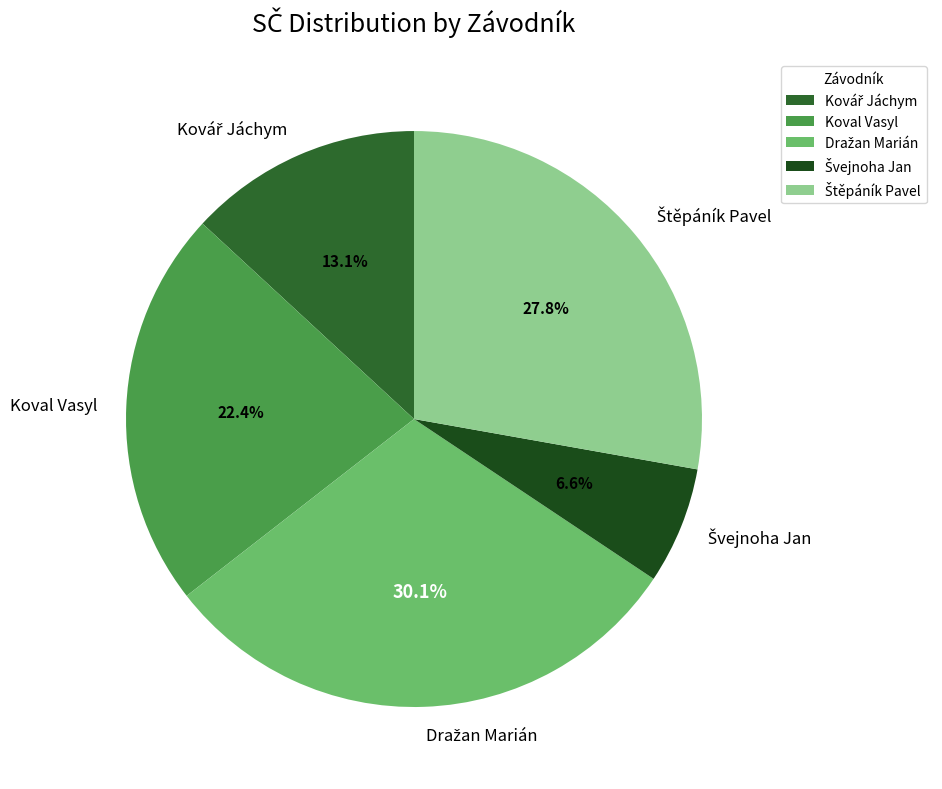

Does Koval Vasyl account for over 50% of the chart?

No